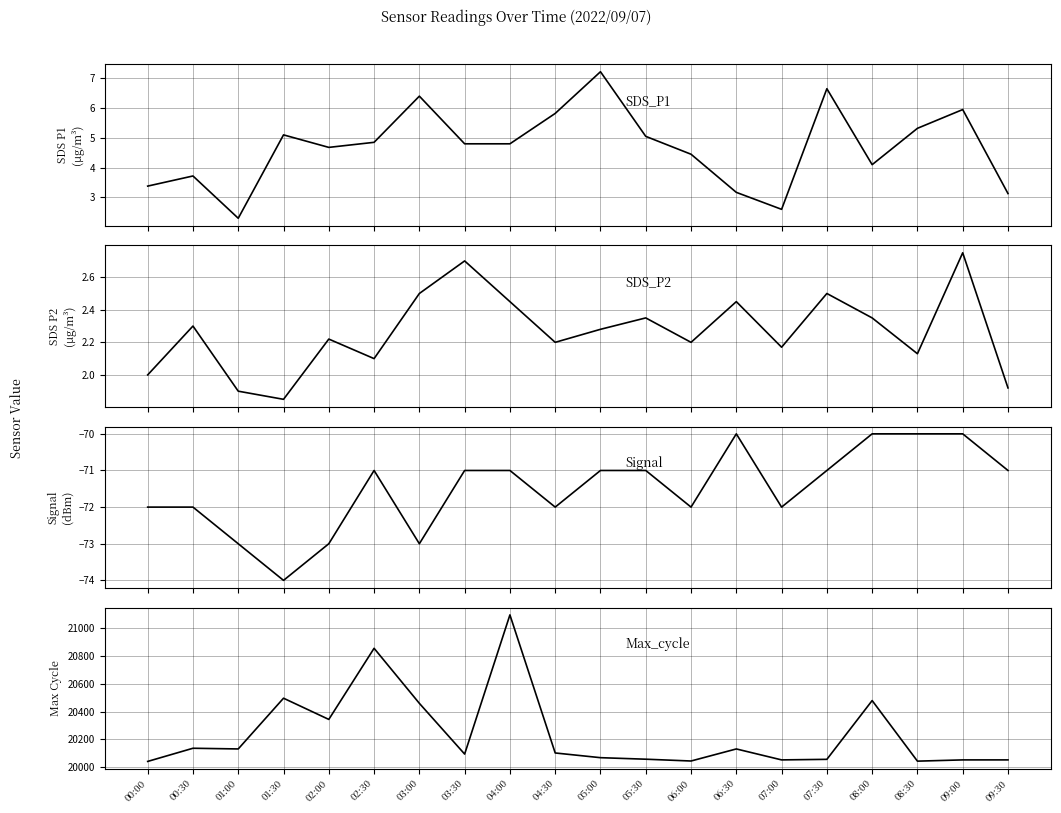

What position from the left is 05:30?

12